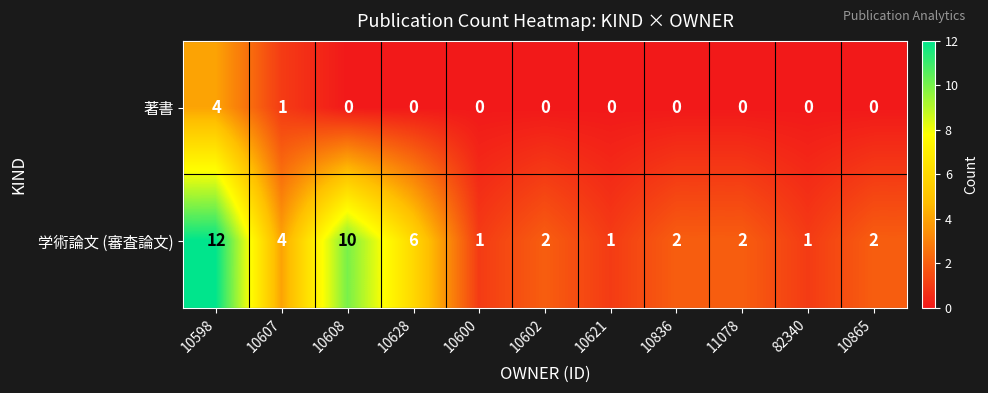

Is it true that 学術論文 (審査論文) equals 1 at 10600?

True